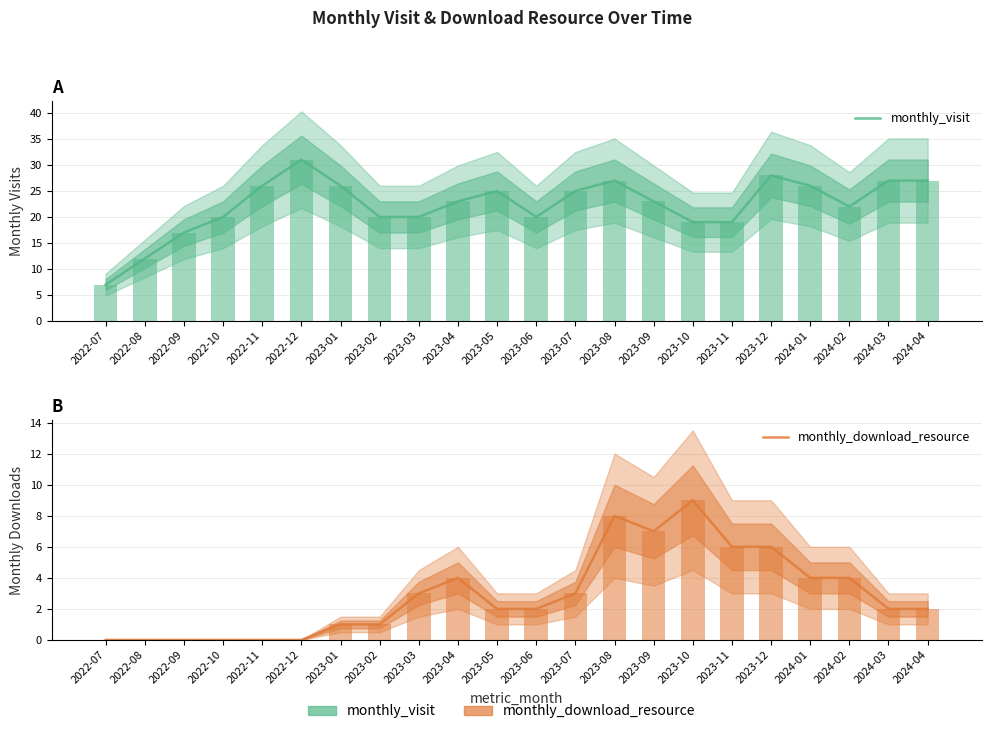

The value of monthly_visit at 2022-11 is 26. True or false?

True